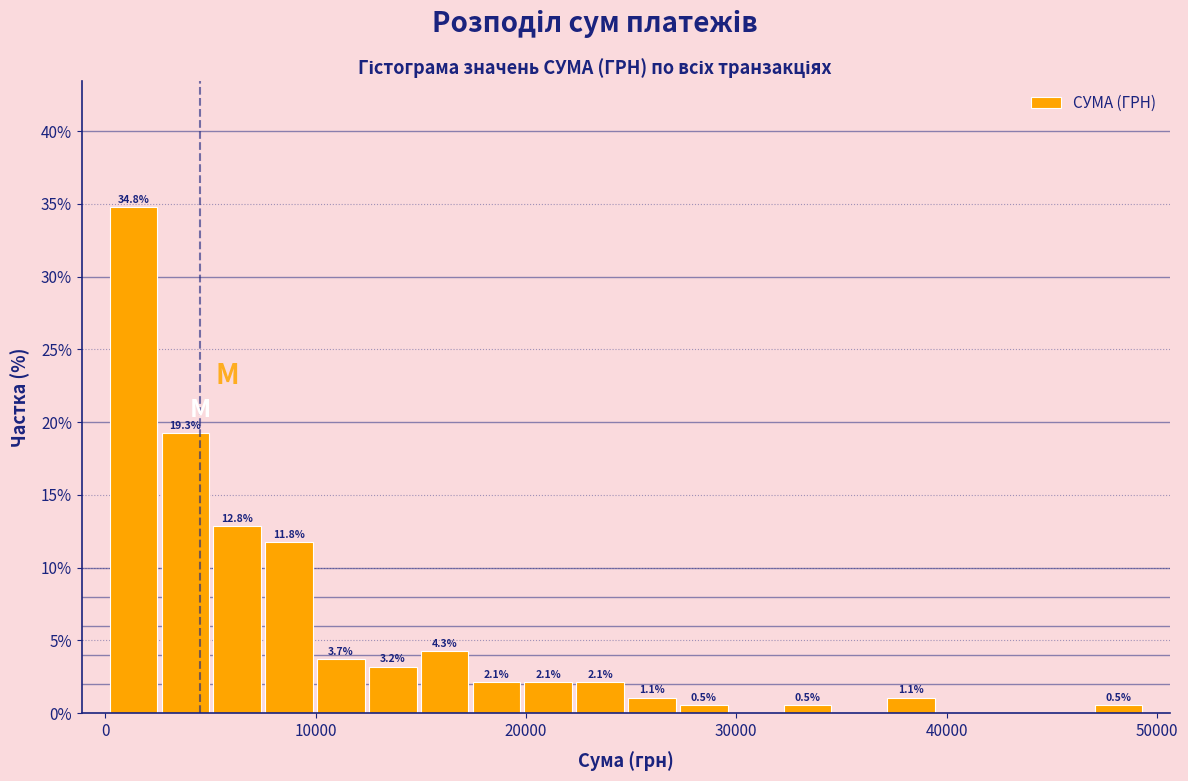

Read against the x-axis, roughly where is the centre of the tallest bar?

1000